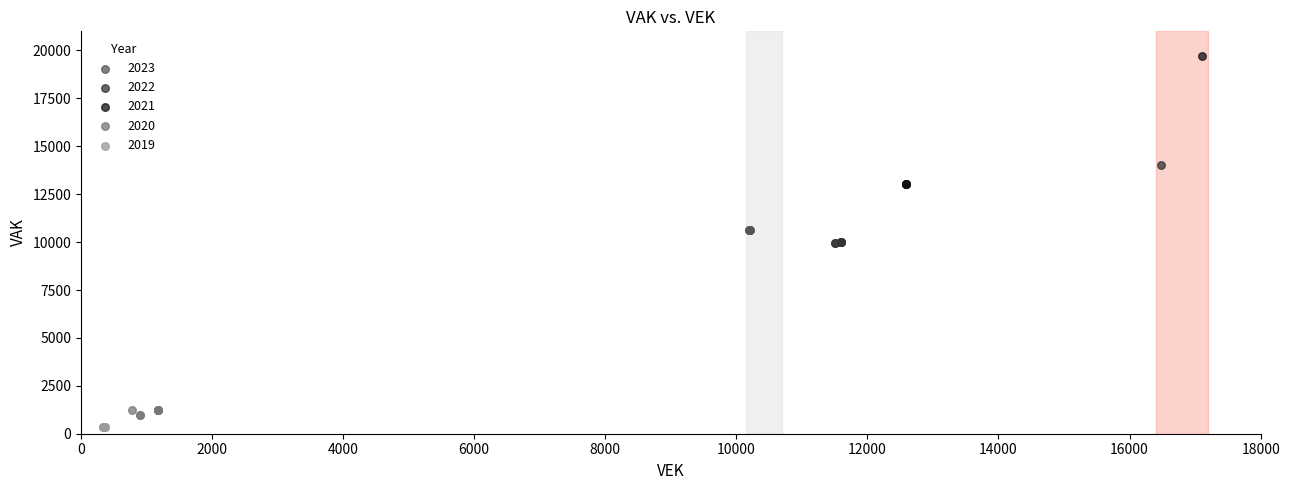

Which series has the largest Y range (max minus min)?

2021